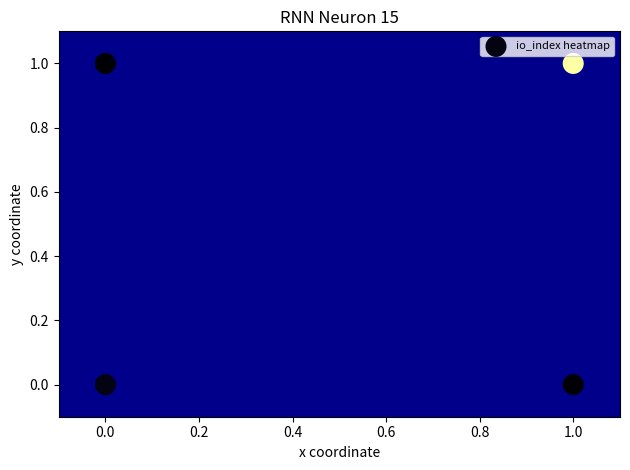

How many points are shown in the scatter plot?

4